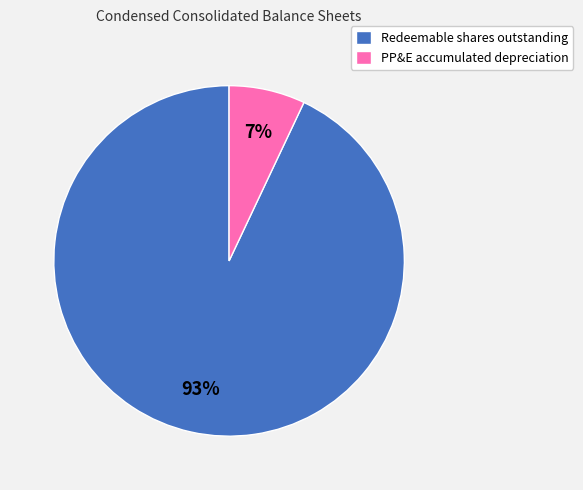

How many slices are in this pie chart?

2